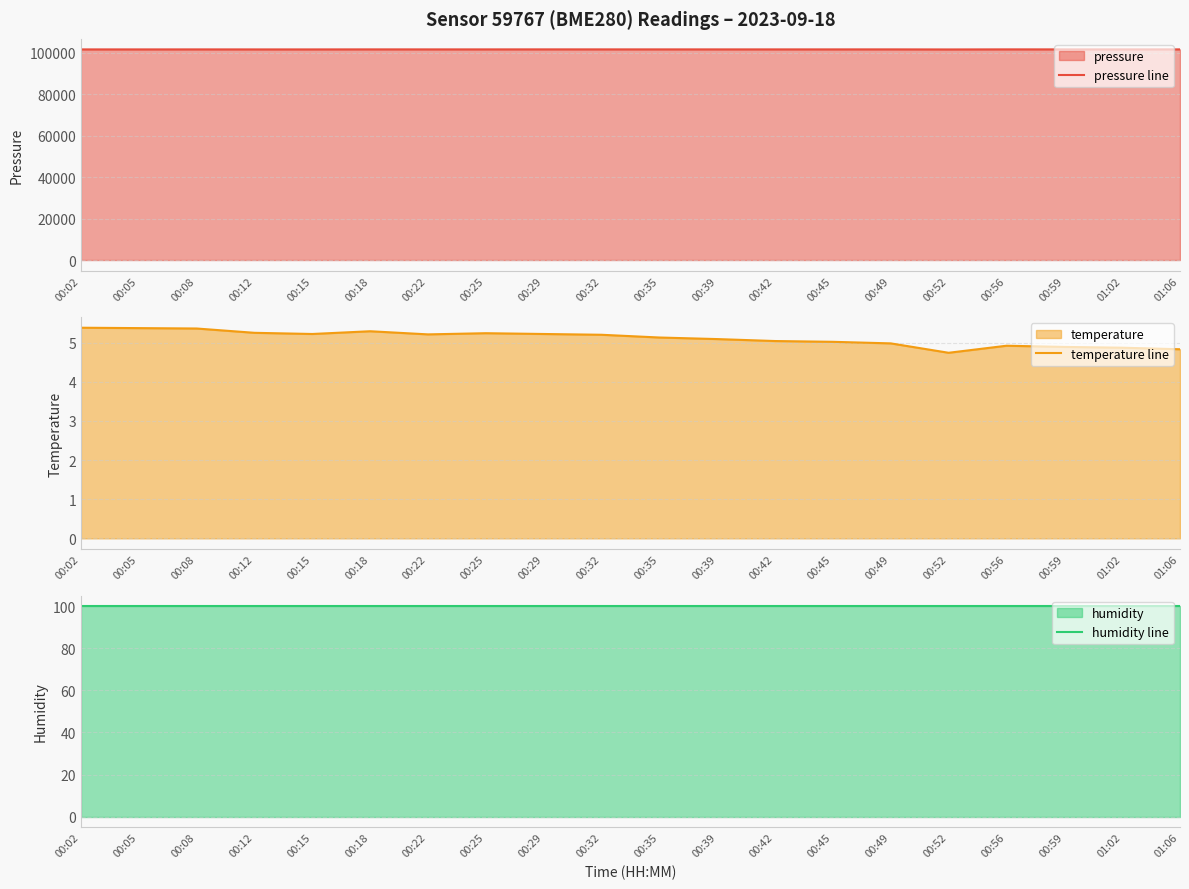

At how many categories does at least one series exceed 36091?

20